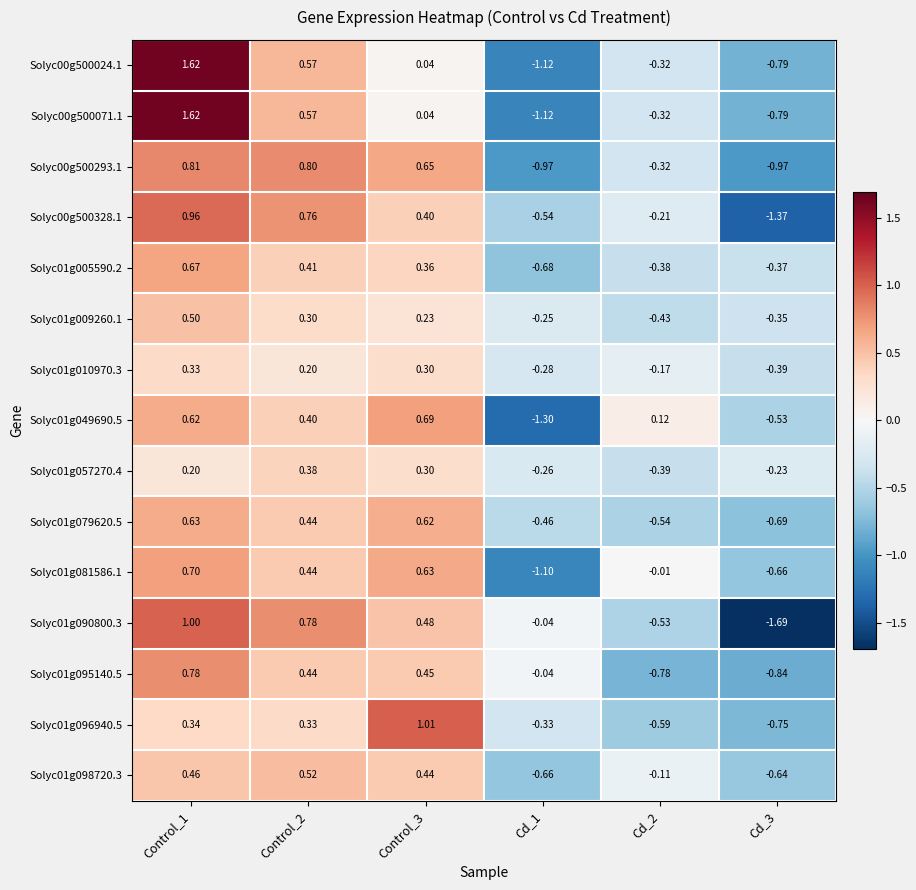

How many data points in Solyc01g081586.1 are above 0?

3